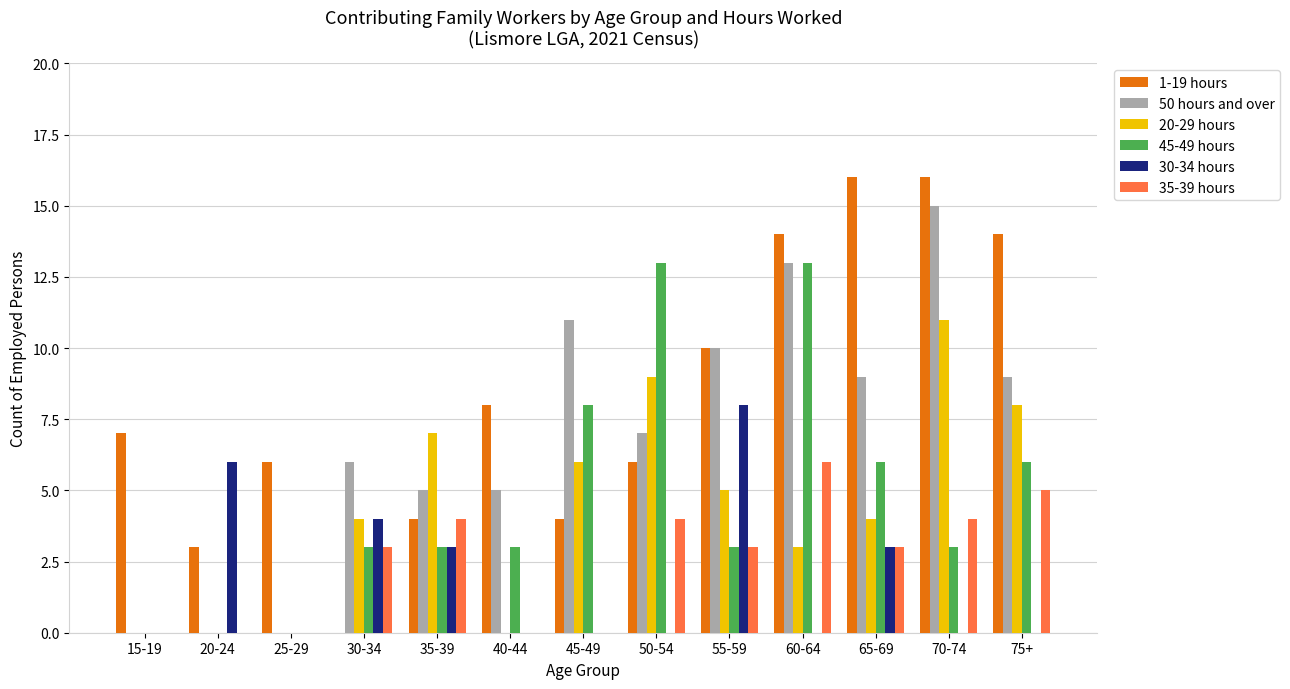

Which series changed the most between 25-29 and 50-54?

45-49 hours